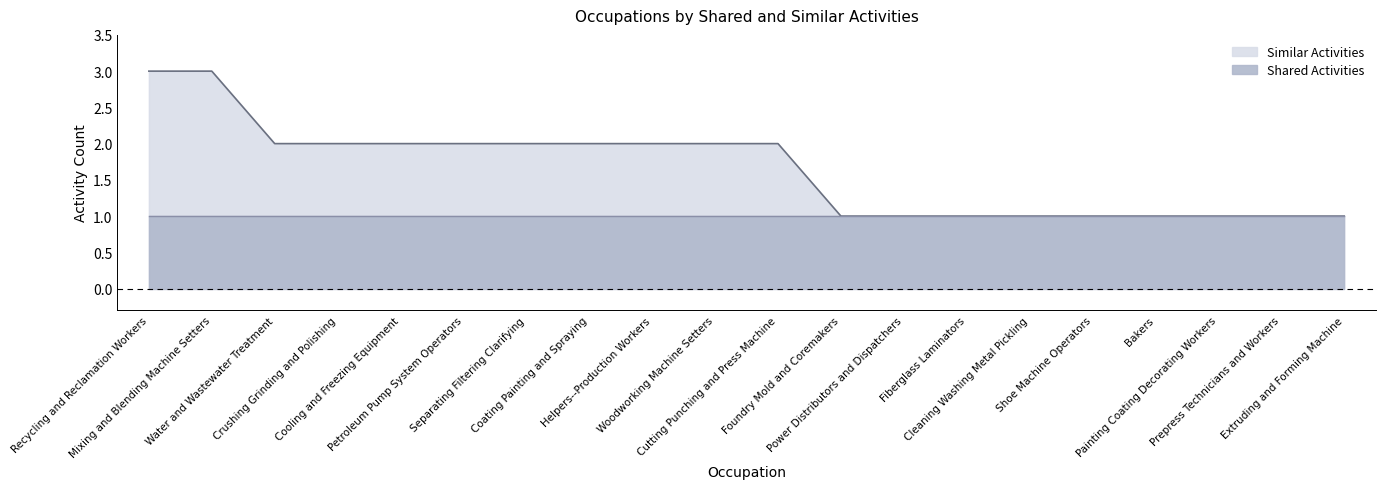

What is the sum of the values at Mixing and Blending Machine Setters and Cooling and Freezing Equipment?

5